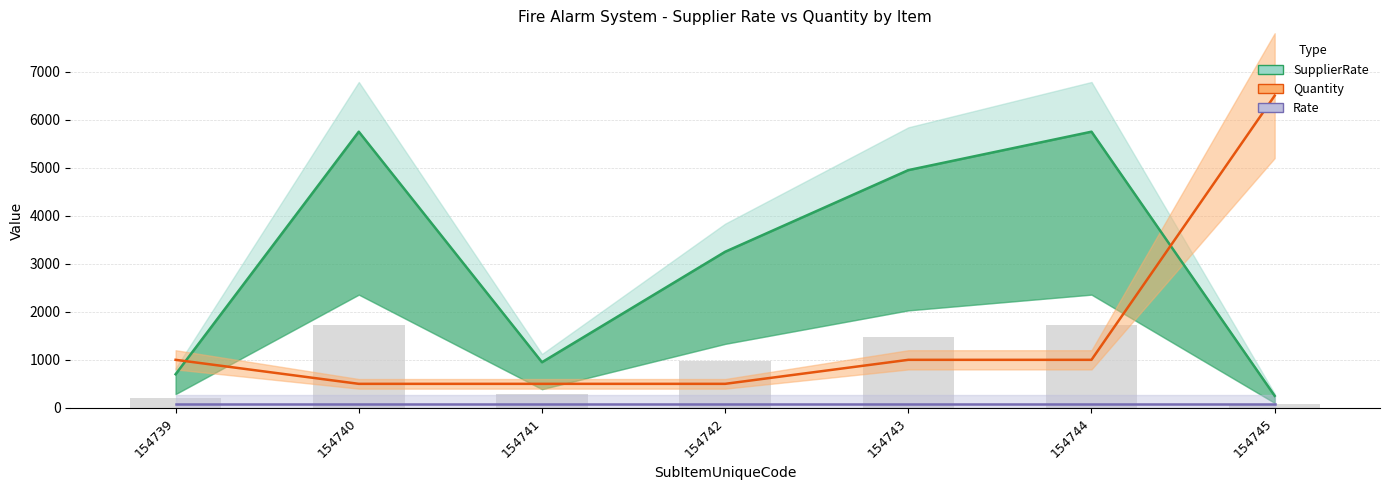

What is the value of the SupplierRate bar at the 6th from the left?

5750